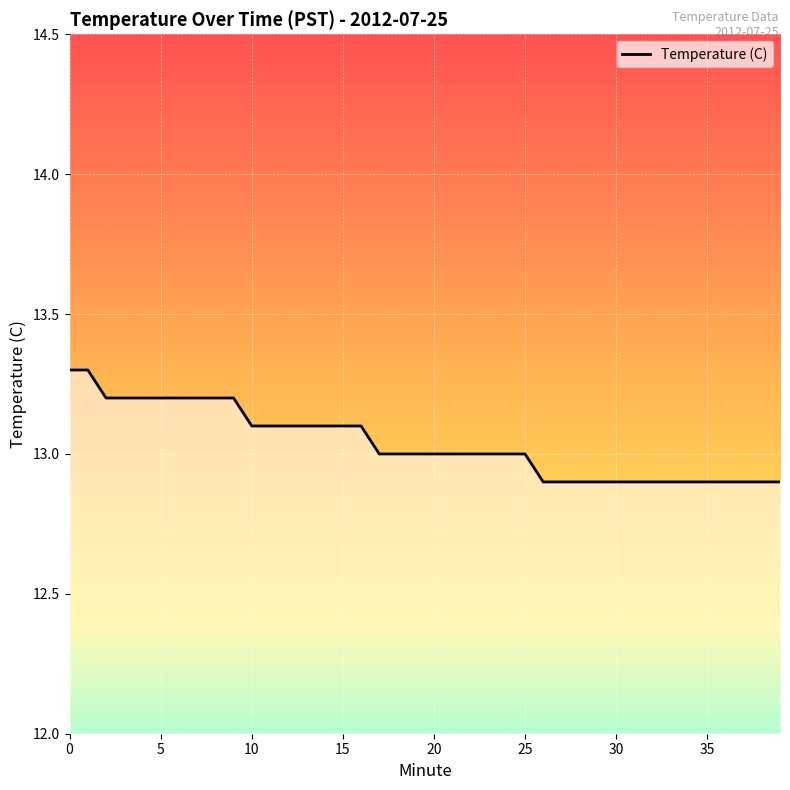

What is the minimum value shown in the chart?

12.9